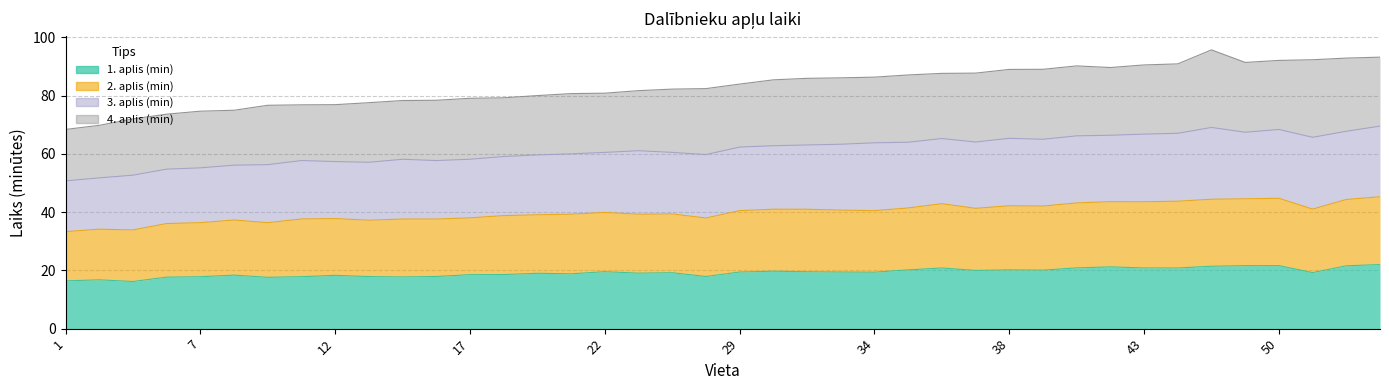

Rank the categories by 1. aplis (min) value from highest to lowest.

53, 50, 49, 52, 48, 41, 40, 43, 36, 46, 35, 38, 39, 37, 30, 22, 31, 29, 32, 34, 51, 24, 23, 19, 20, 18, 17, 8, 12, 15, 25, 13, 11, 7, 14, 5, 10, 3, 1, 4